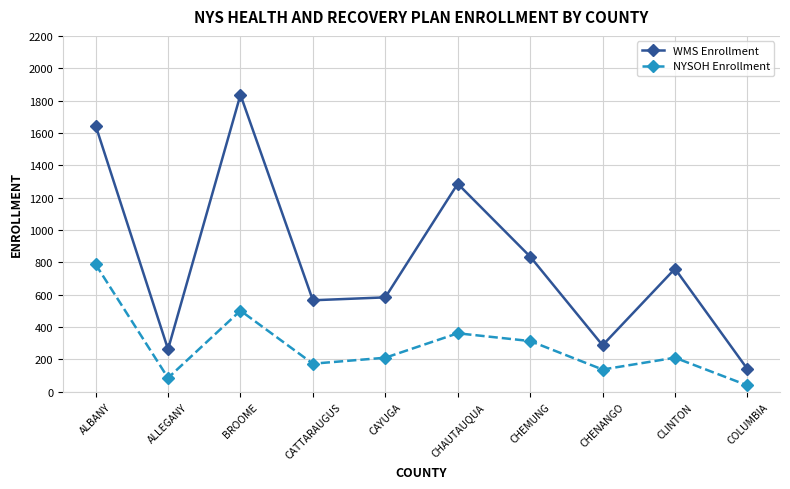

How many categories are shown in the chart?

10